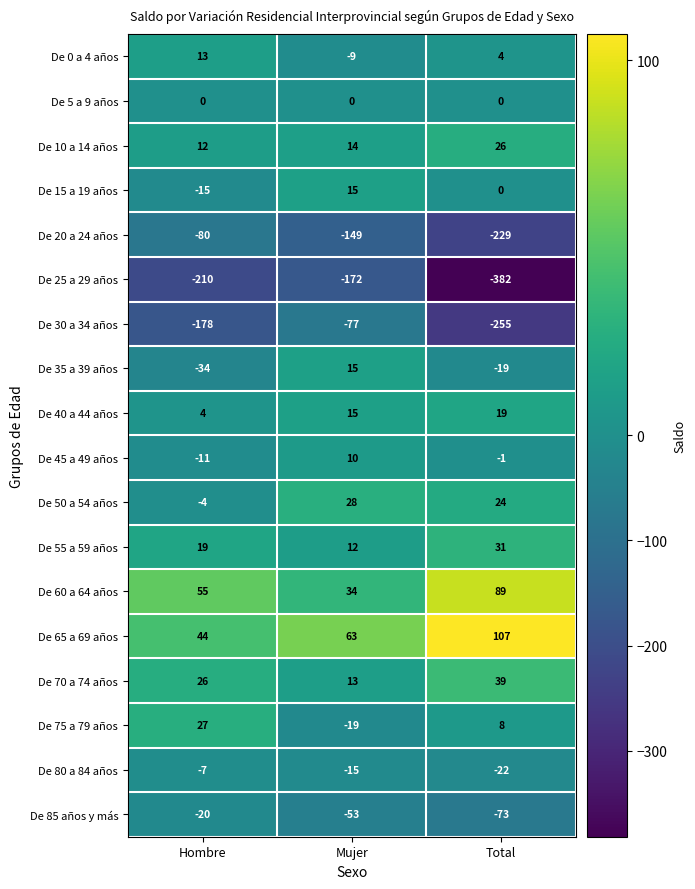

How many data points does each series have?

3